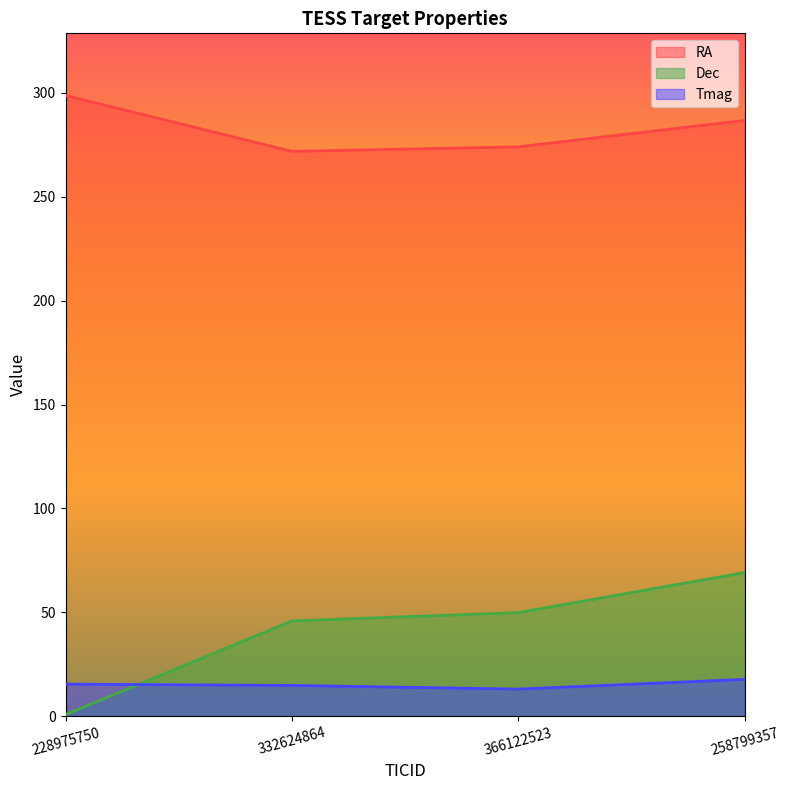

What are all the series names shown in the legend?

RA, Dec, Tmag